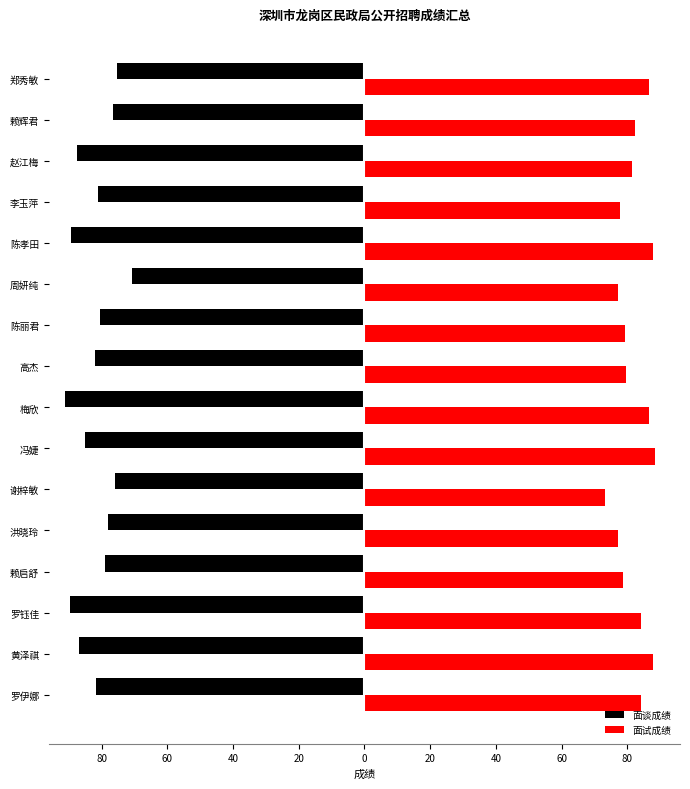

What are all the series names shown in the legend?

面谈成绩, 面试成绩